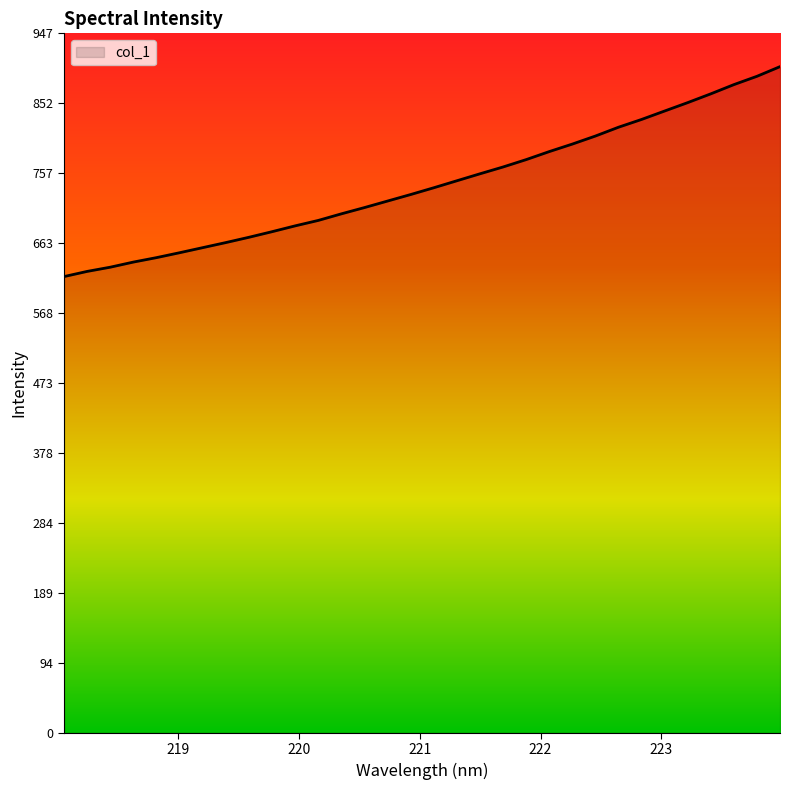

What is the minimum value shown in the chart?

617.8